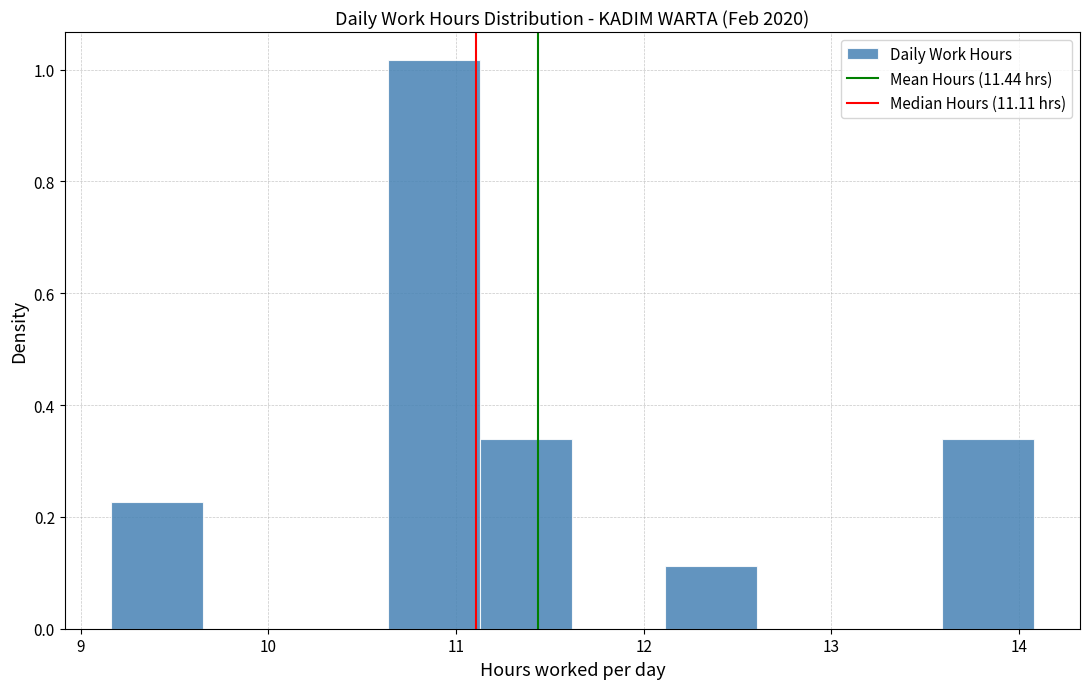

Reading left to right, list every bar in this chart as the range it spans on the x-axis followed by its height. Neither the bar edges nor the heights are printed on the chart, so give them approximately, as read against the axes.

9.2 to 9.7: 0.22
9.7 to 10.1: 0
10.1 to 10.6: 0
10.6 to 11.1: 1.02
11.1 to 11.6: 0.34
11.6 to 12.1: 0
12.1 to 12.6: 0.12
12.6 to 13.1: 0
13.1 to 13.6: 0
13.6 to 14.1: 0.34